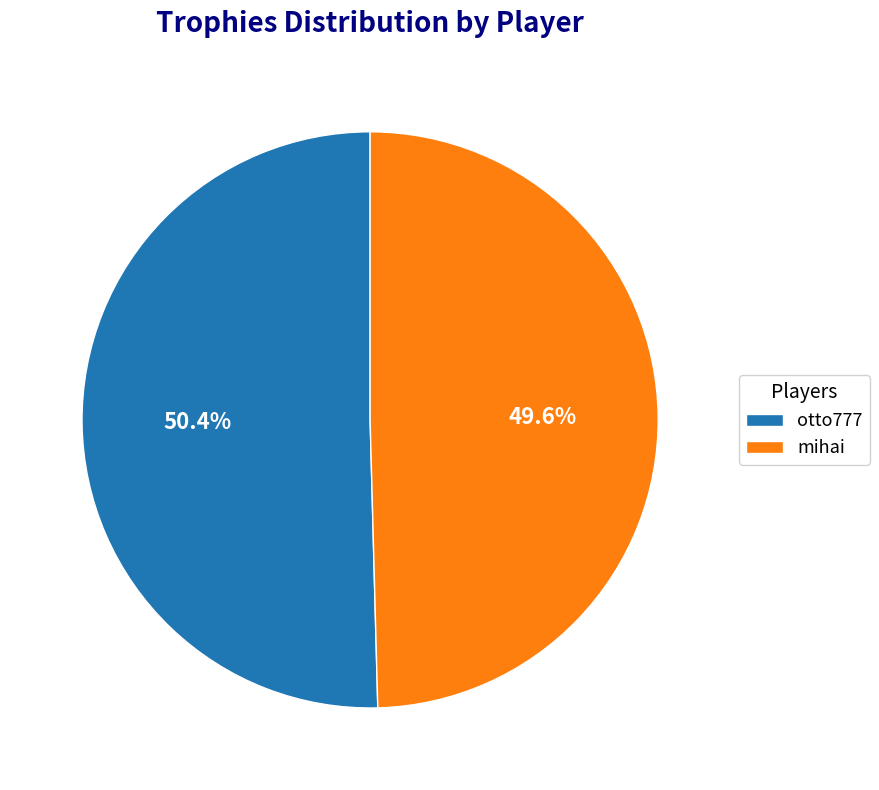

To the nearest percent, what is the difference between the largest and smallest slice percentages?

1%